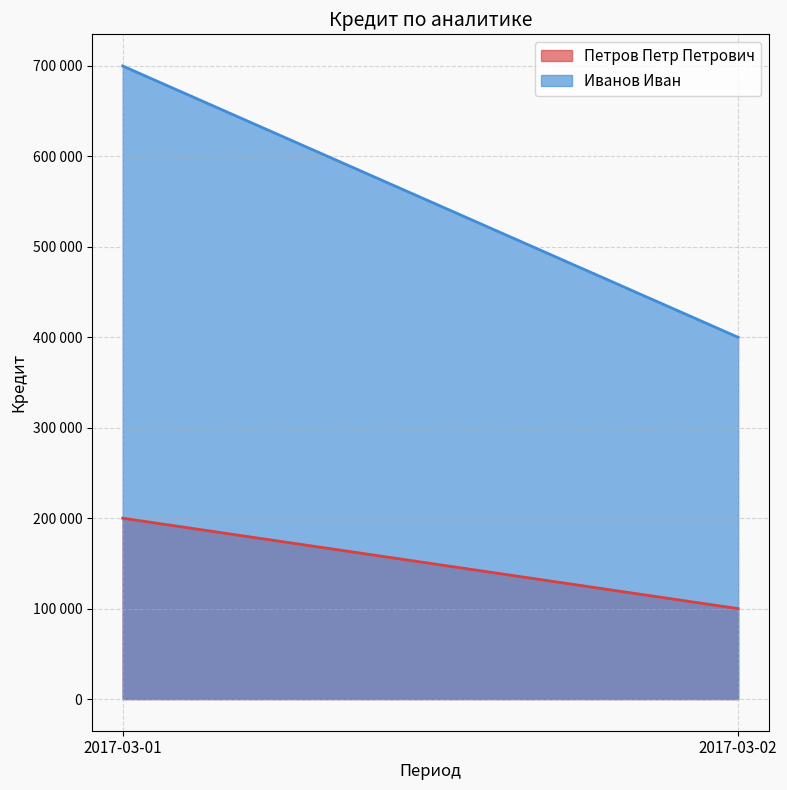

Rank the categories by Петров Петр Петрович value from lowest to highest.

2017-03-02, 2017-03-01